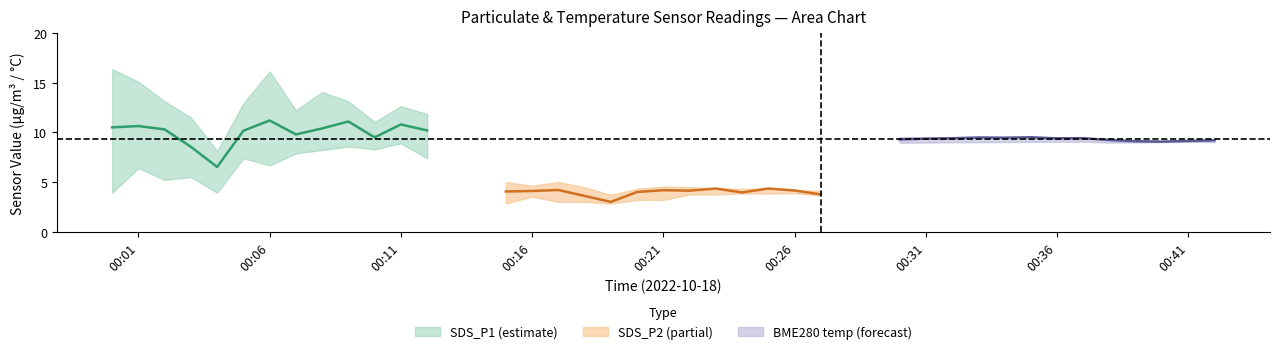

What is the value of the SDS_P1_upper point at the 7th from the left?

16.1